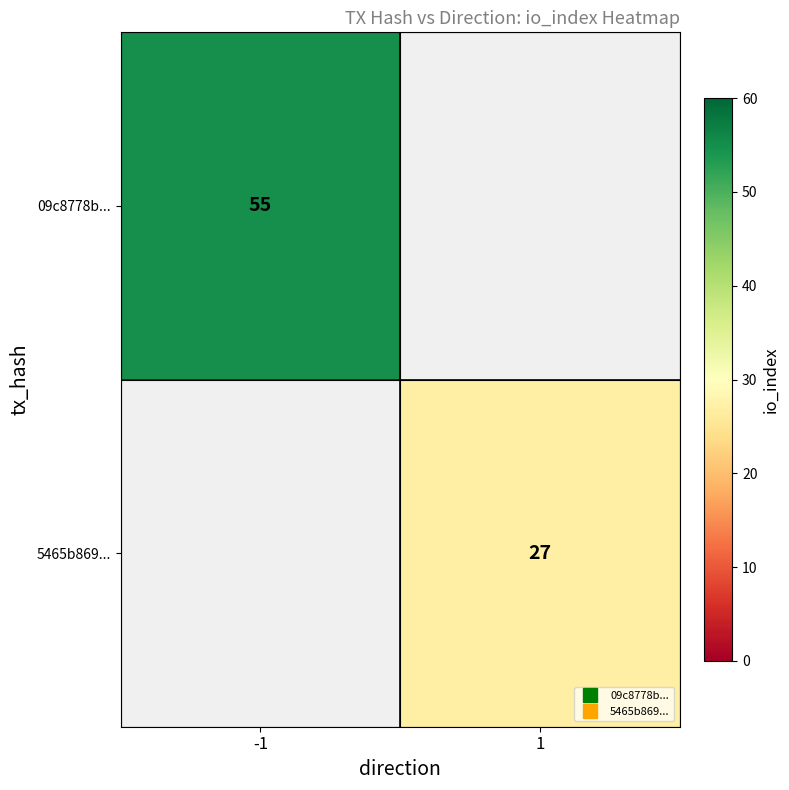

List the labels in order of 09c8778b... value, largest first.

-1, 1